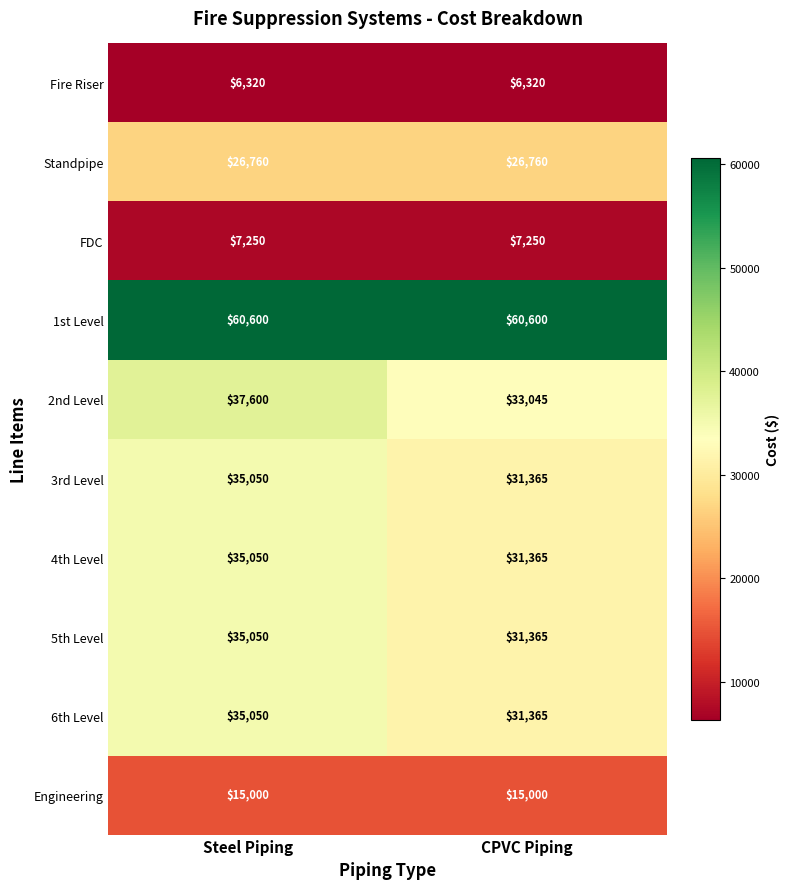

Which series changed the most between Steel Piping and CPVC Piping?

2nd Level